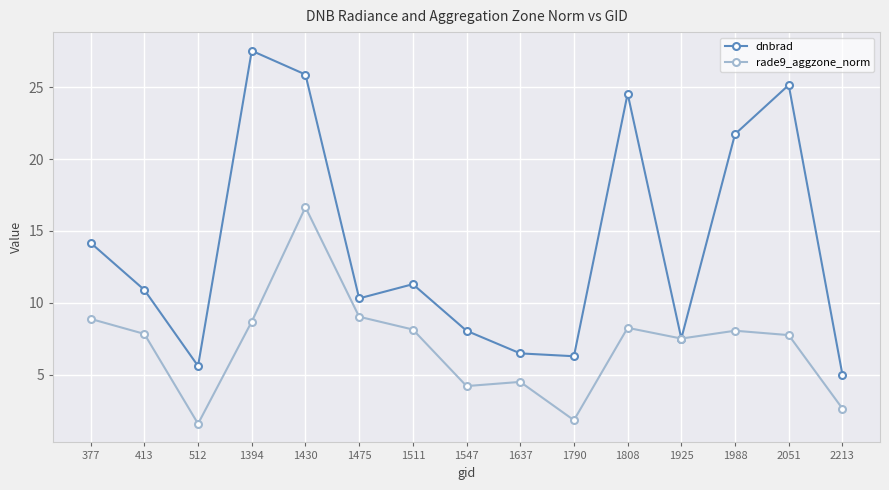

The rade9_aggzone_norm series shows 4.2 at 1547. True or false?

True